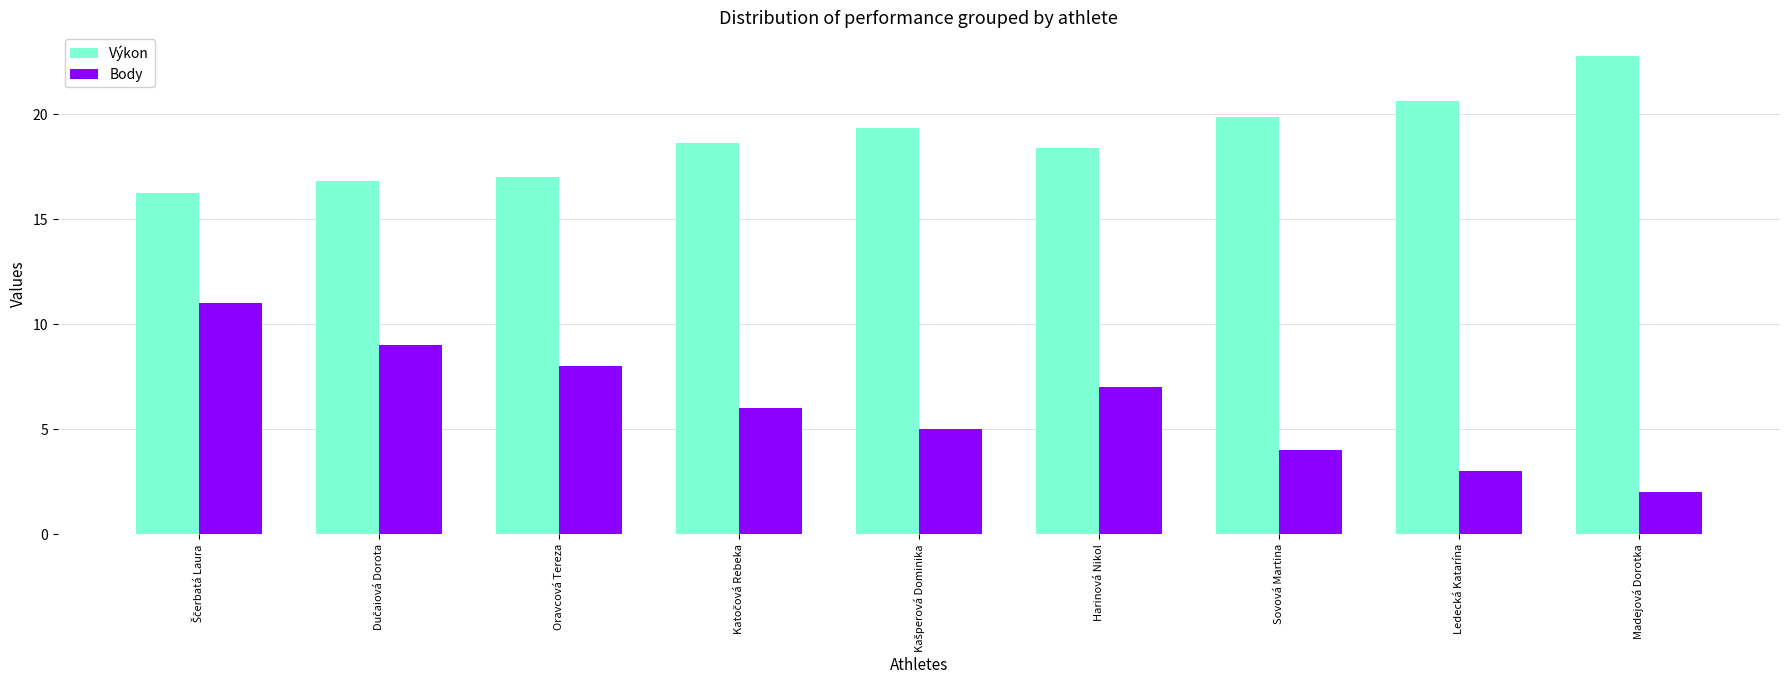

What is the difference between the maximum and minimum values in the Body series?

9.0